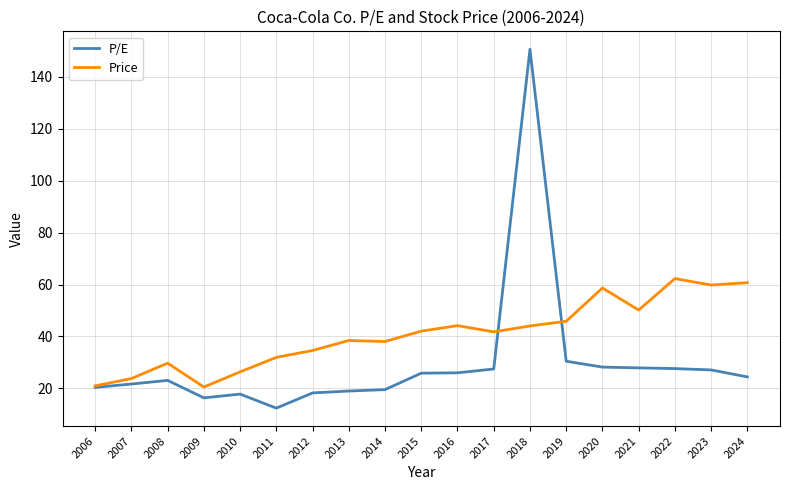

At which category does the chart reach its minimum across all series?

2011